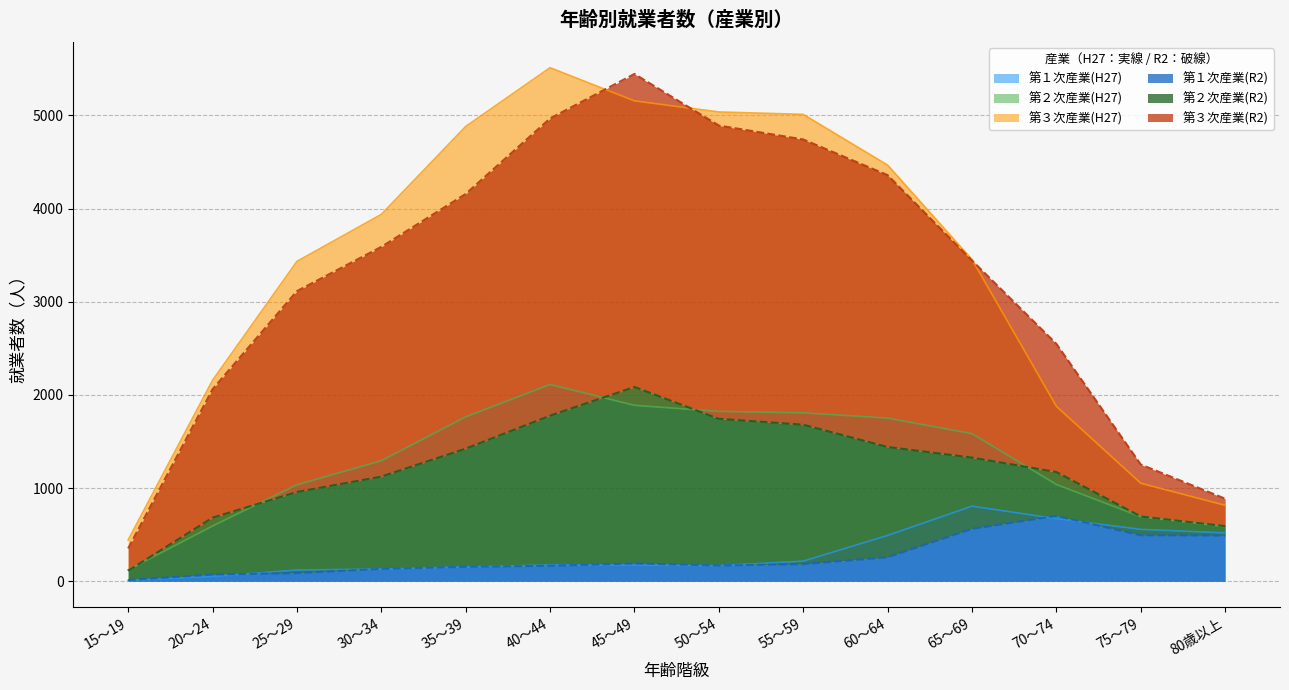

At which label does 第１次産業(H27) reach its peak?

65～69